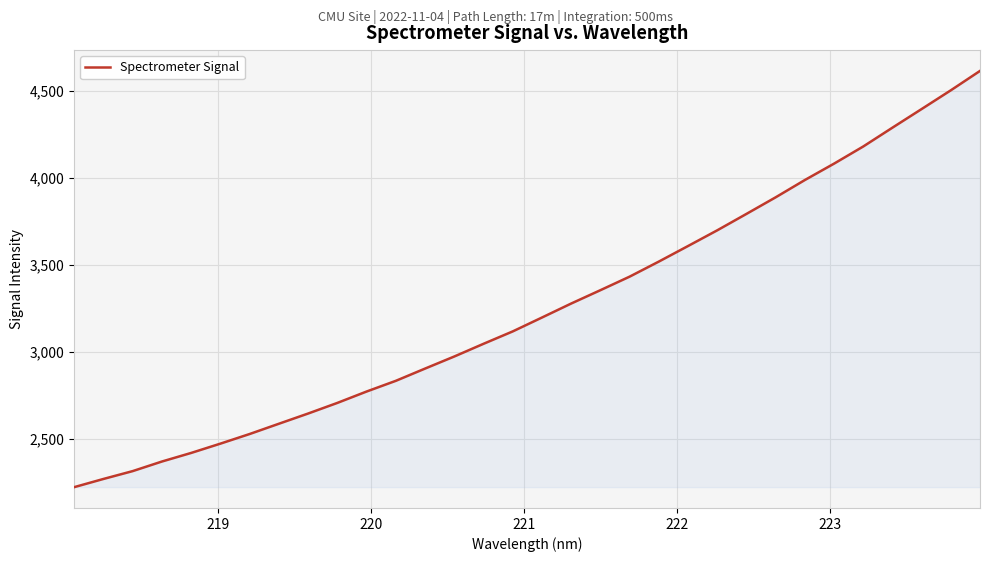

What is the difference between the maximum and minimum values?

2392.8